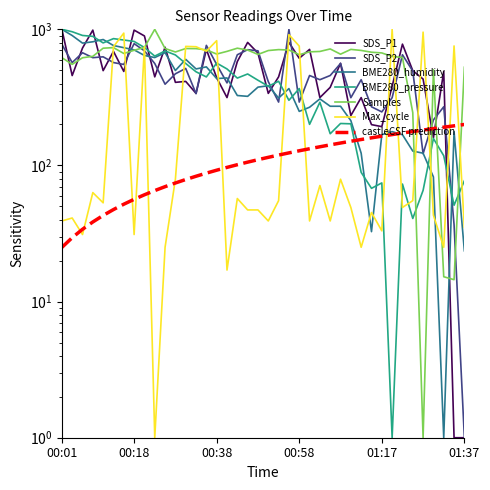

What is the label of the 26th point from the right?

00:35